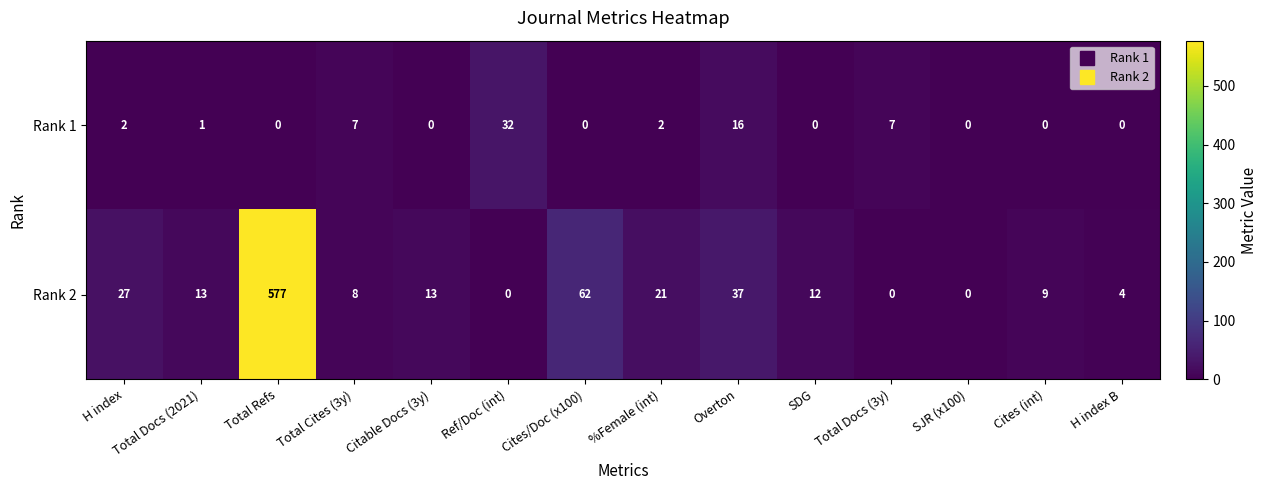

Which category has the highest value in the Rank 1 series?

Ref/Doc (int)